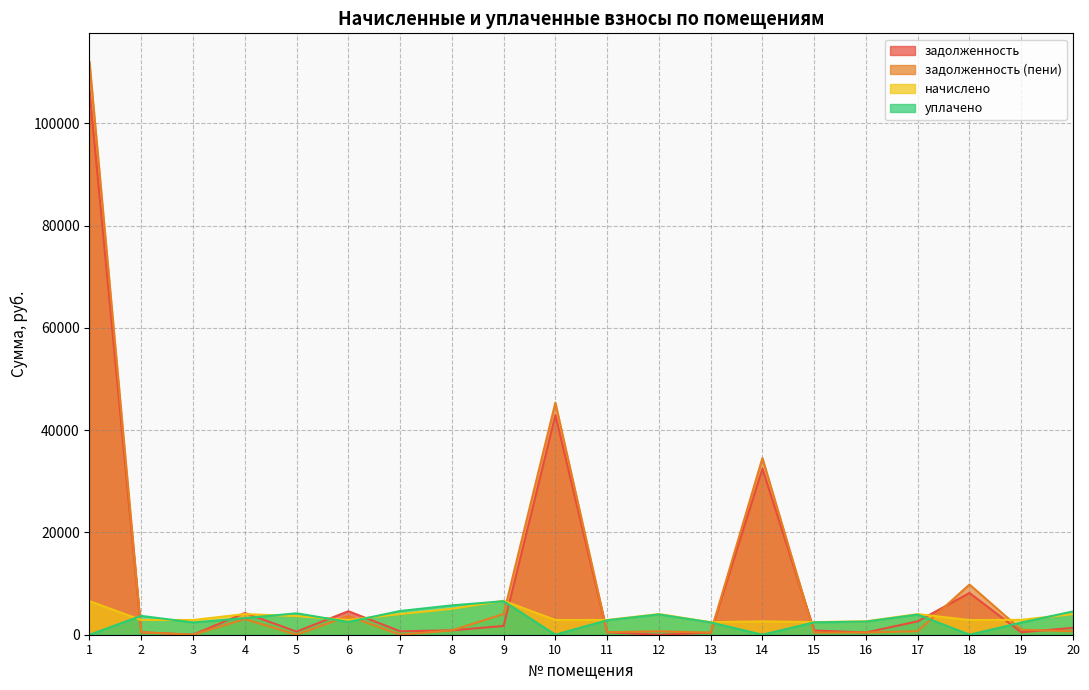

Reading left to right, extract all data points from this chart.

задолженность: 106277.6	480.1	0.0	4249.2	608.0	4597.7	673.4	852.4	1713.6	42961.7	480.1	0.0	408.2	32471.4	822.3	436.2	2625.7	8165.9	484.8	1345.0
задолженность (пени): 112028.0	480.1	0.0	3061.4	0.0	3657.4	0.0	848.9	4051.3	45380.5	480.1	673.4	408.2	34551.1	411.0	436.1	687.4	9824.5	969.6	672.5
начислено: 6562.3	2880.5	2880.5	4034.9	3648.2	2880.5	4040.5	5077.2	6640.7	2880.5	2880.5	4040.5	2449.0	2617.1	2465.8	2617.1	4029.3	2874.8	2908.5	4034.9
уплачено: 0.0	3684.9	2400.0	3249.2	4190.5	2500.0	4641.1	5740.4	6555.2	0.0	2828.6	3967.6	2404.8	0.0	2421.3	2570.0	3938.7	0.0	2371.3	4561.2